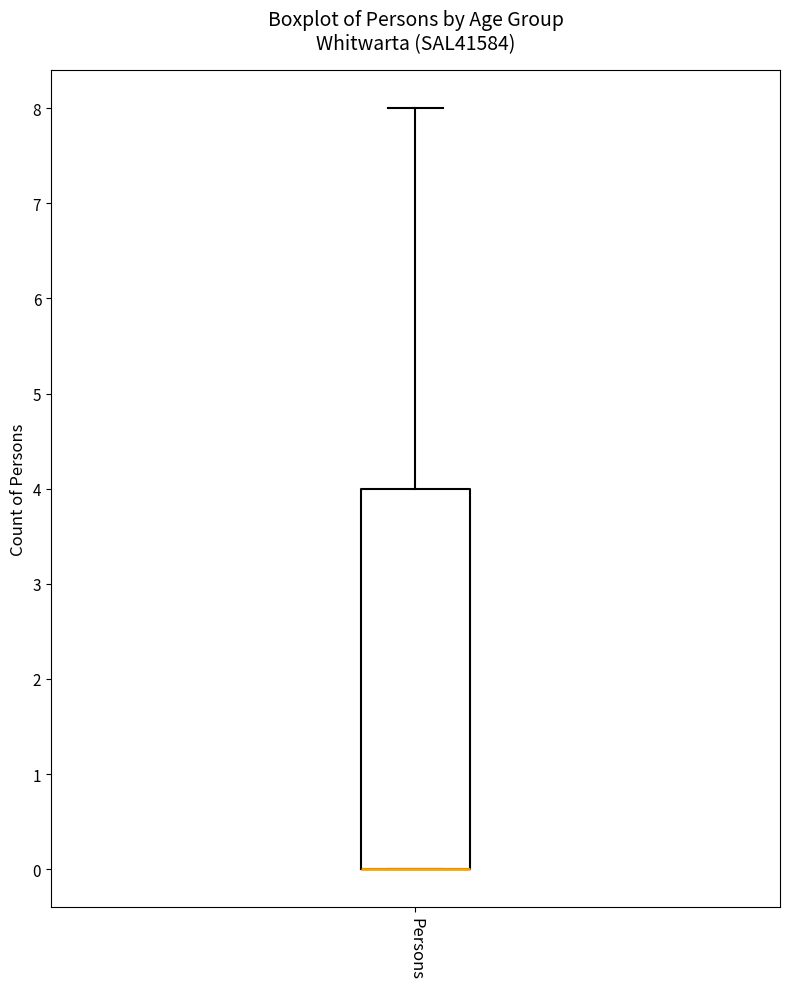

Transcribe this box plot: give where the median line is, the range the box spans, and where the two whiskers end, as read against the y-axis. The values are not printed on the chart, so give them approximately, as read against the axis.

median 0 (drawn on the box's lower edge), box 0 to 4, whiskers 0 to 8